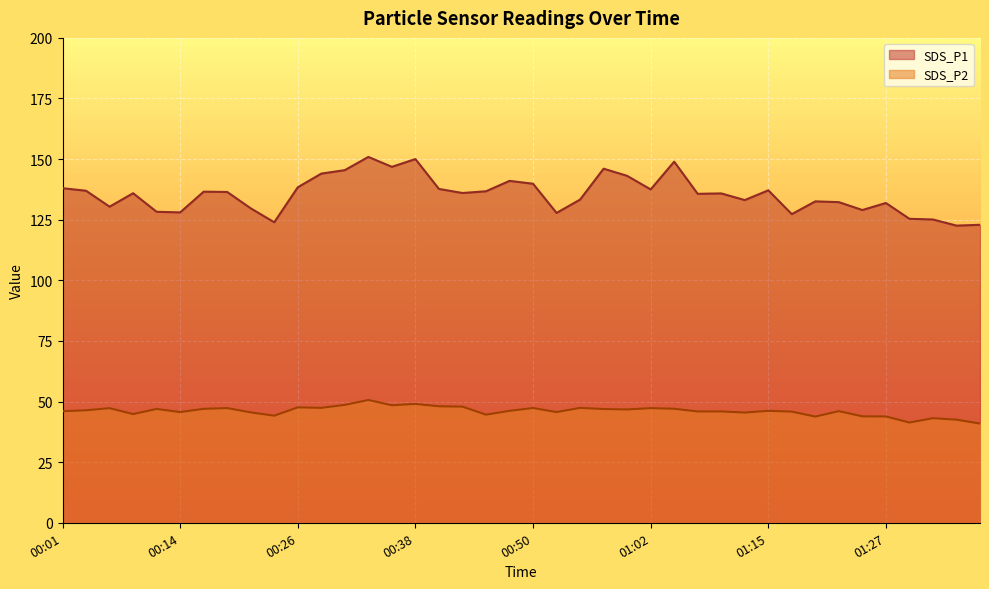

Where is the first local maximum for SDS_P1?

00:09